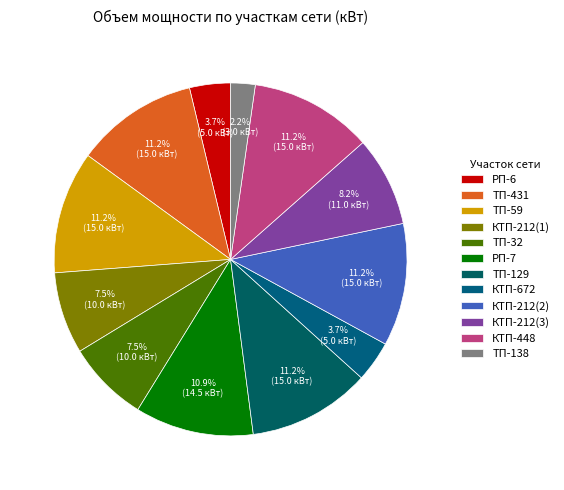

How many slices are in this pie chart?

12